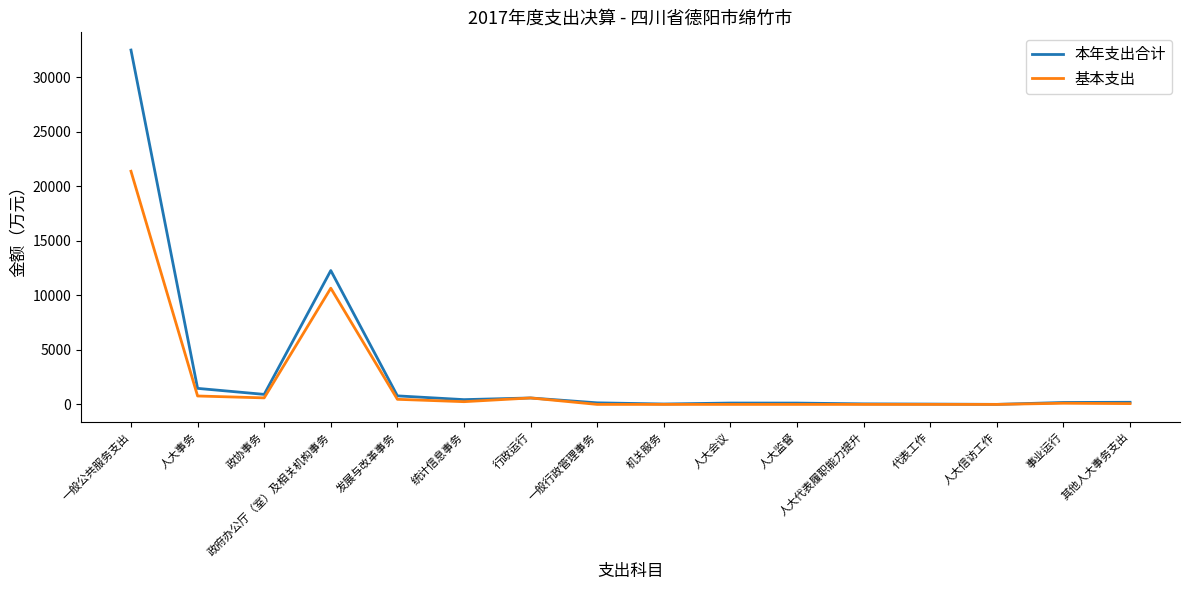

The value of 基本支出 at 政府办公厅（室）及相关机构事务 is 10656.8. True or false?

True